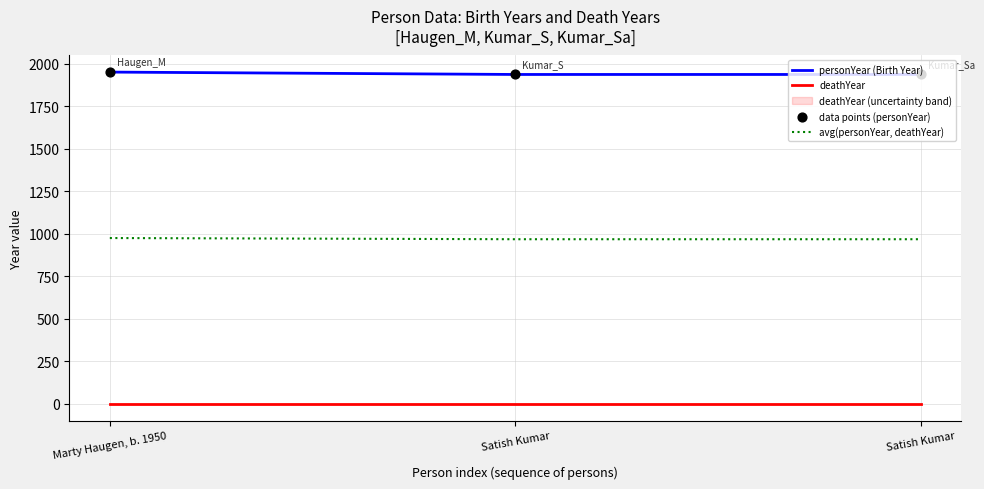

At which category is the sum across all series the highest?

Marty Haugen, b. 1950